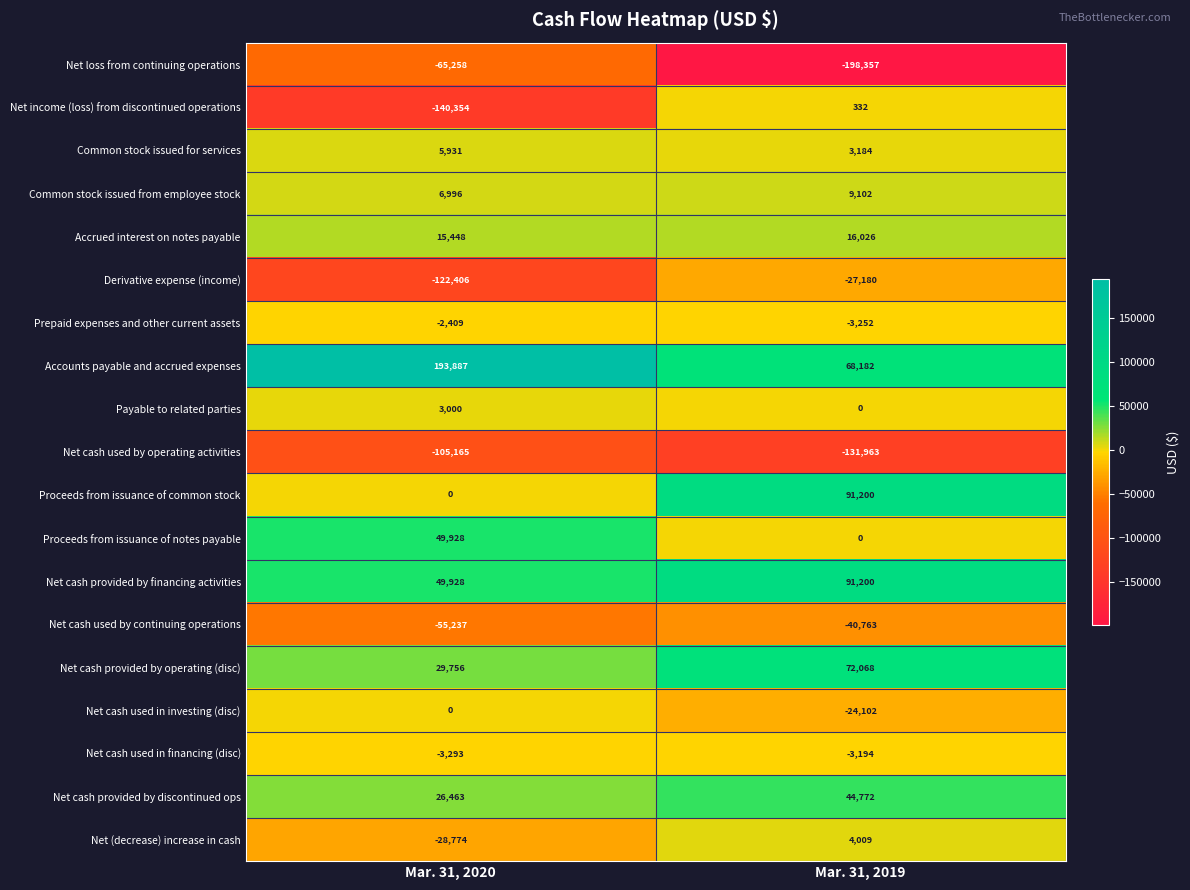

The Derivative expense (income) series shows -44429 at Mar. 31, 2019. True or false?

False